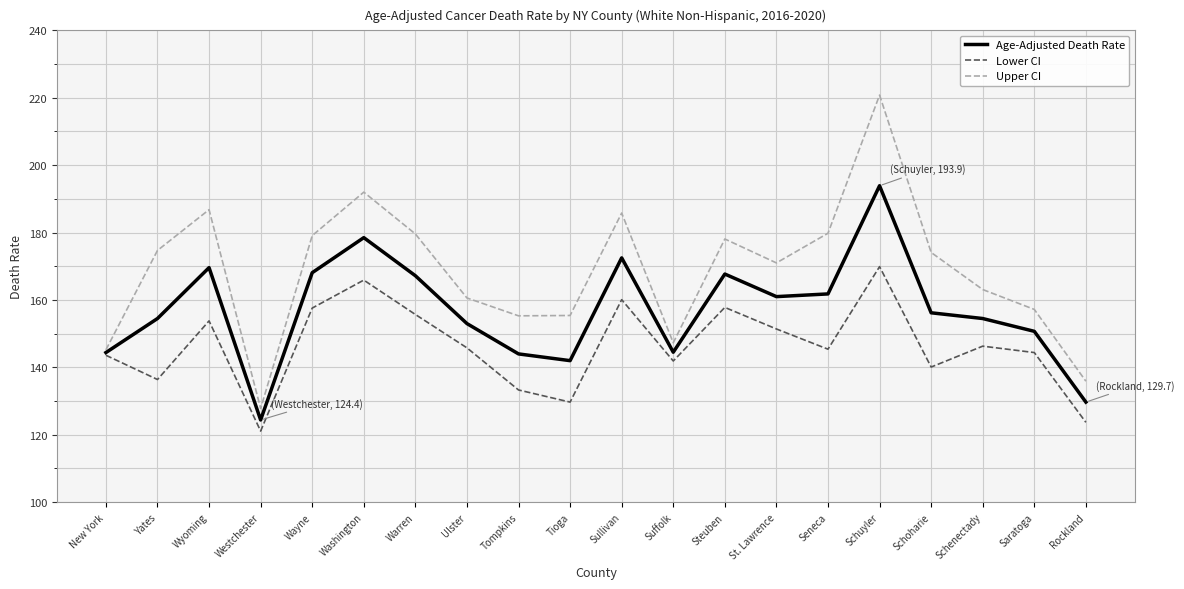

At which label does Lower CI first exceed 145?

Wyoming